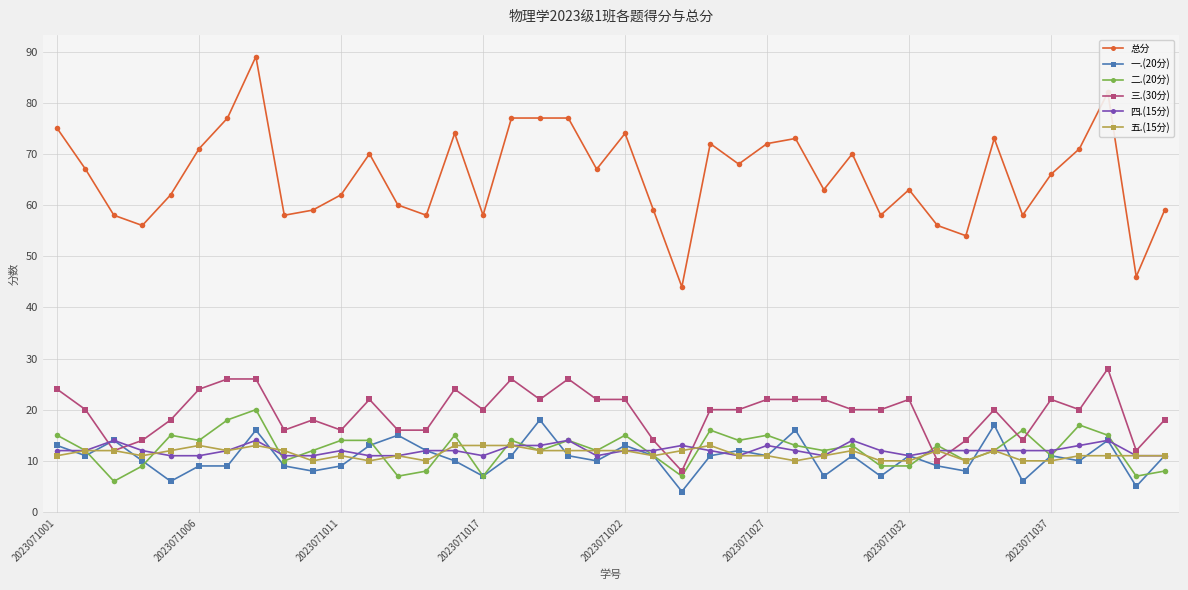

Which series has the largest range (max minus min)?

总分